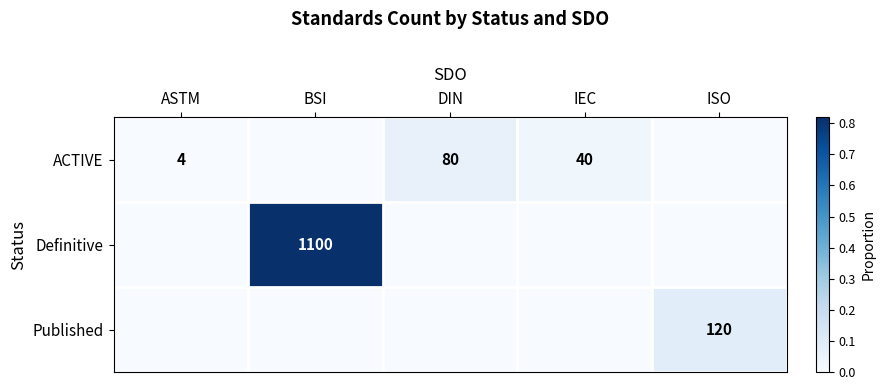

The value of ACTIVE at IEC is 25. True or false?

False